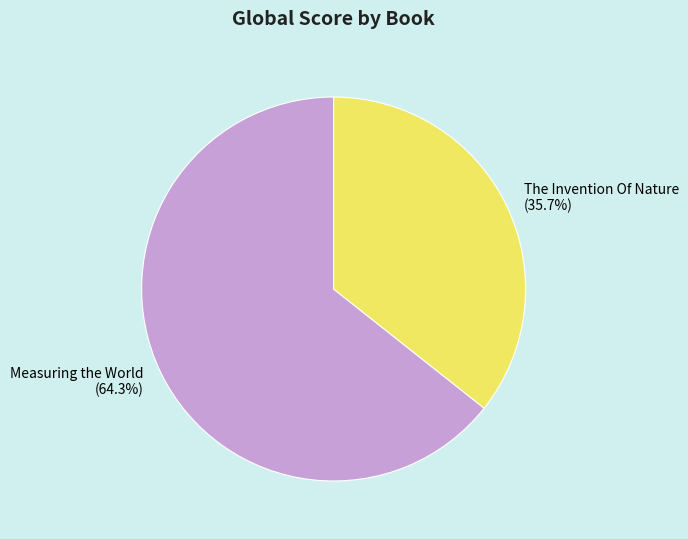

What percentage is NOT represented by The Invention Of Nature?

64.3%